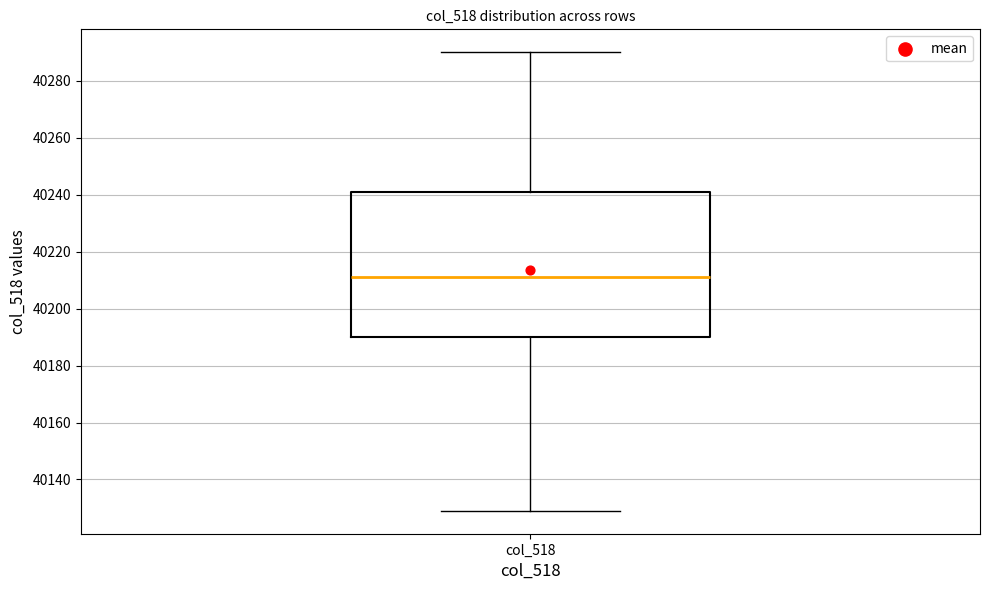

Where does the upper whisker of the box for col_518 end on the y-axis? The values are not printed on the chart, so give them approximately, as read against the axis.

40290